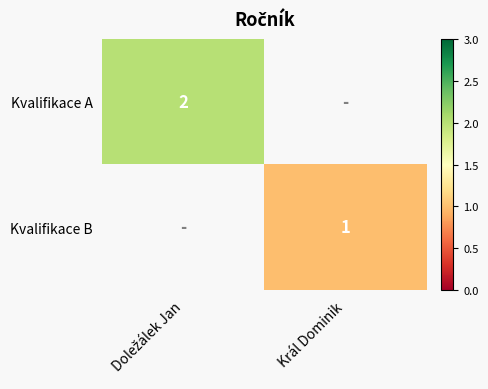

Which label corresponds to the largest value in the chart?

Doležálek Jan